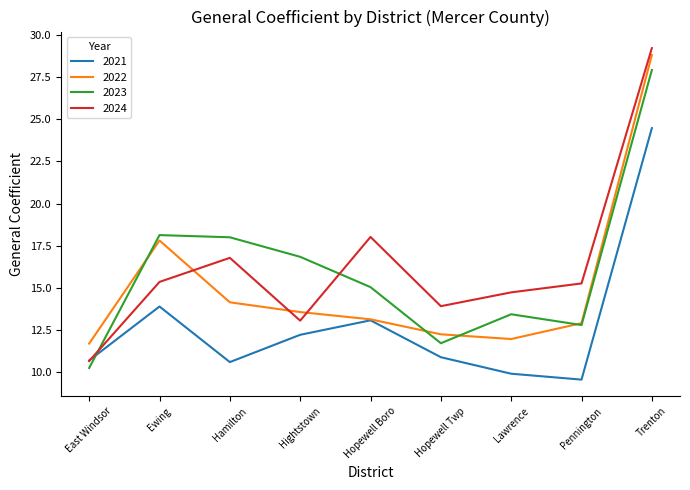

What is the difference between the highest and lowest values at Pennington?

5.7